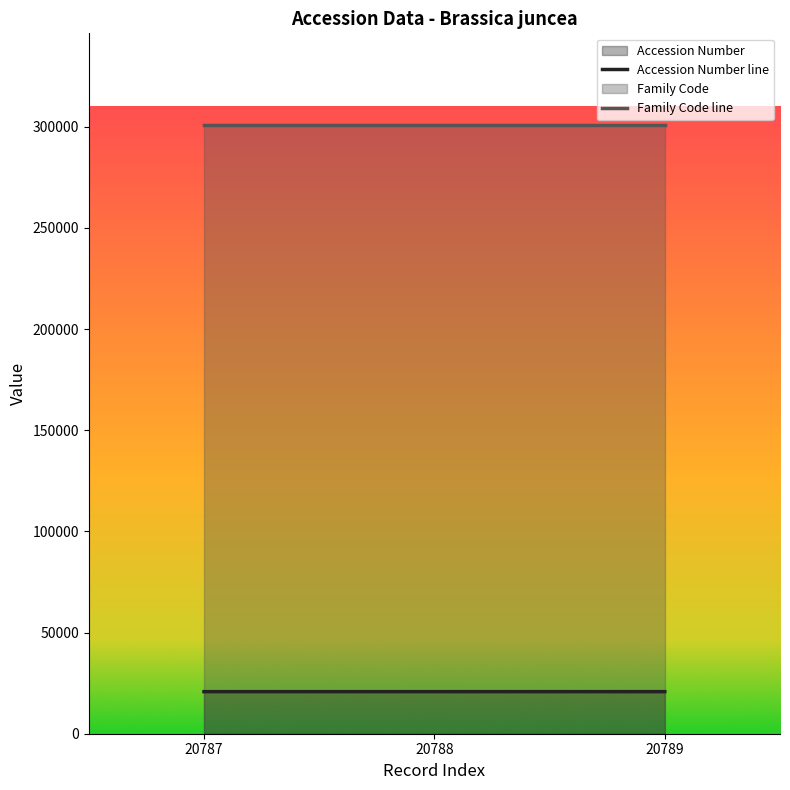

At which category does the chart reach its peak across all series?

20789